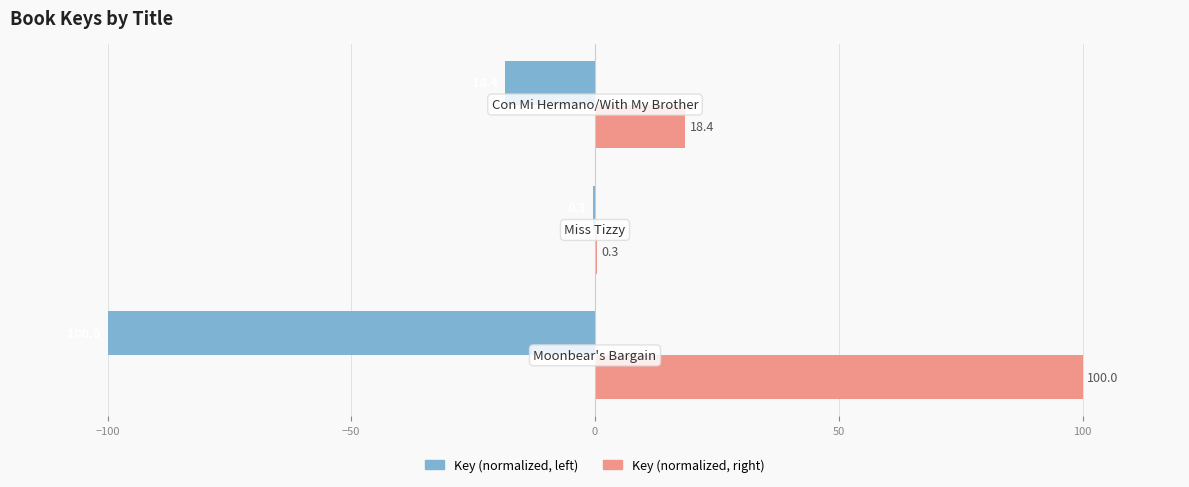

What is the sum of all Key (normalized, right) values?

118.7